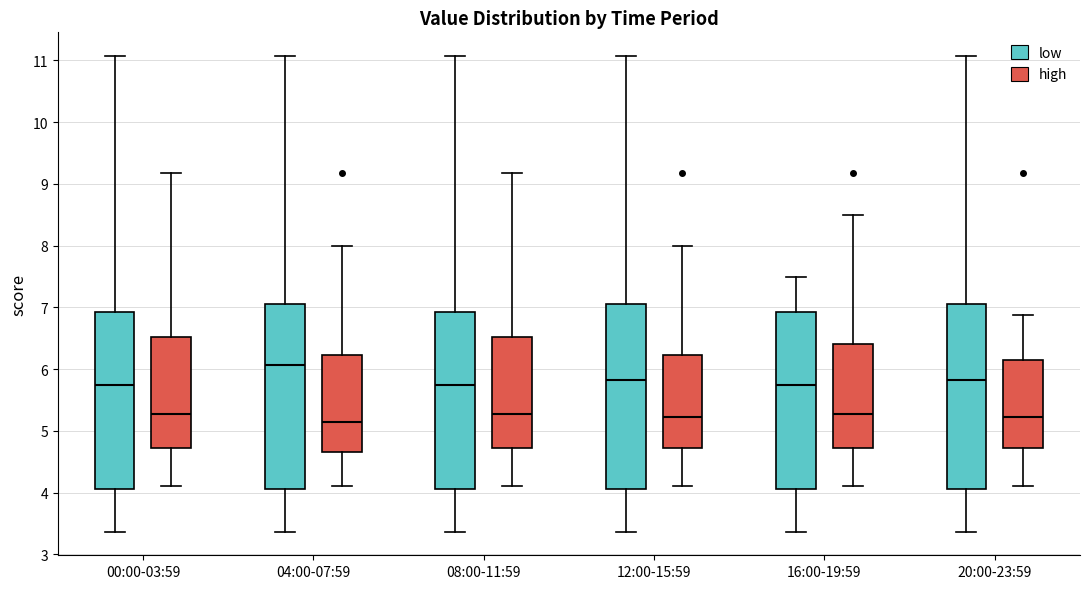

Where is the upper edge of the box for 12:00-15:59 (low) on the y-axis? The values are not printed on the chart, so give them approximately, as read against the axis.

7.0